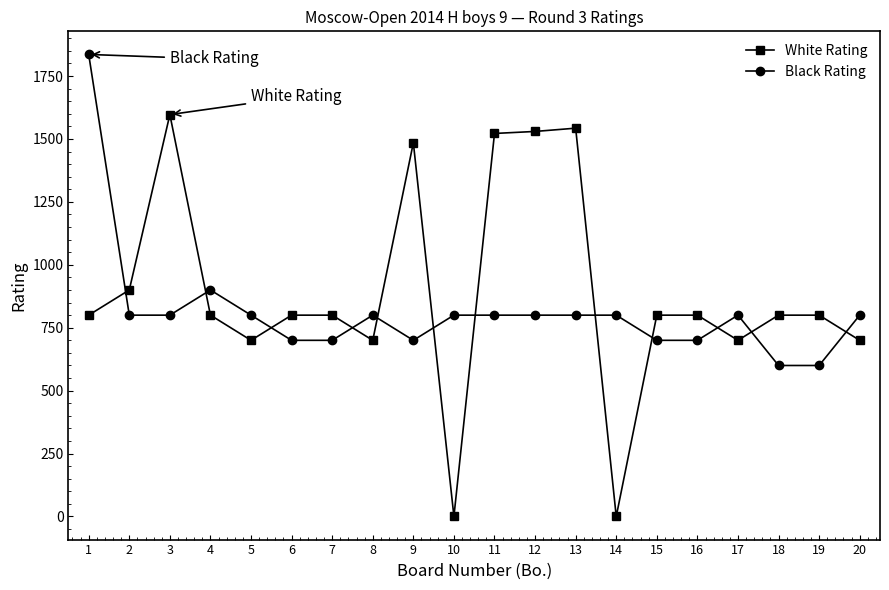

Which series has the widest spread of values?

White Rating